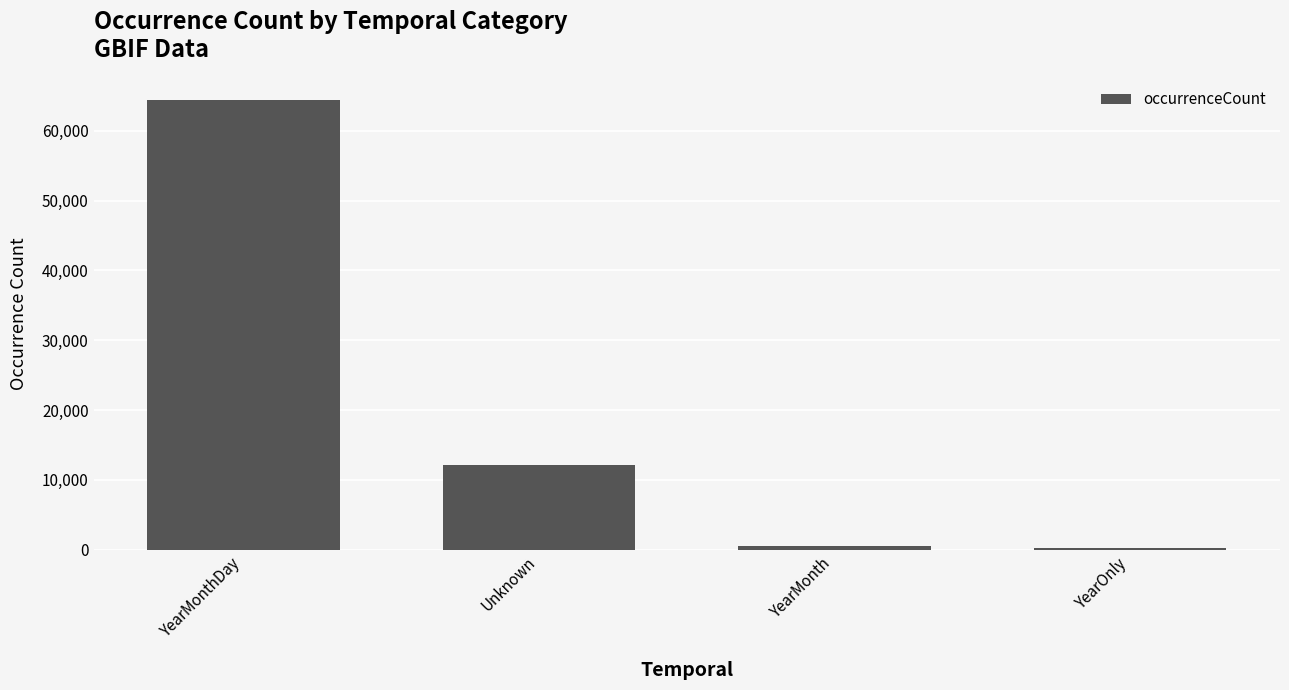

Reading left to right, list all the values displayed in this chart.

YearMonthDay=64391	Unknown=12138	YearMonth=509	YearOnly=212